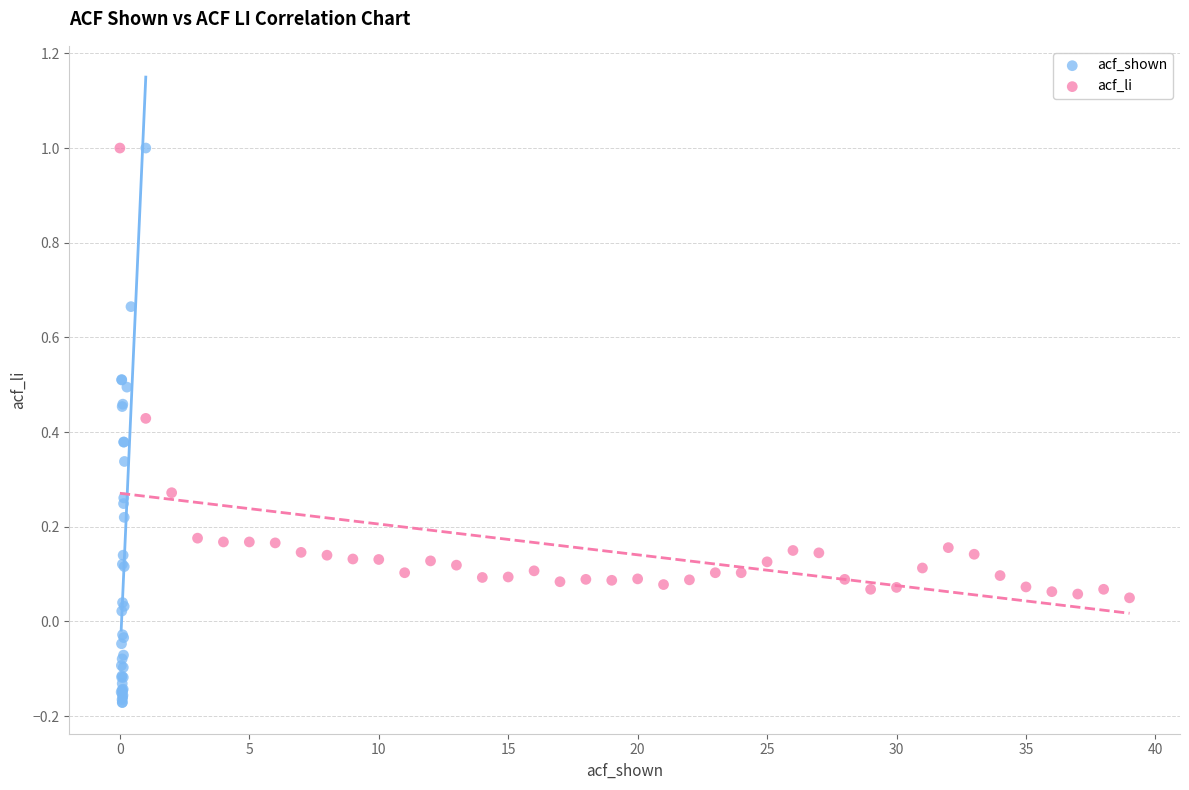

Which series has the widest spread of Y values?

acf_shown